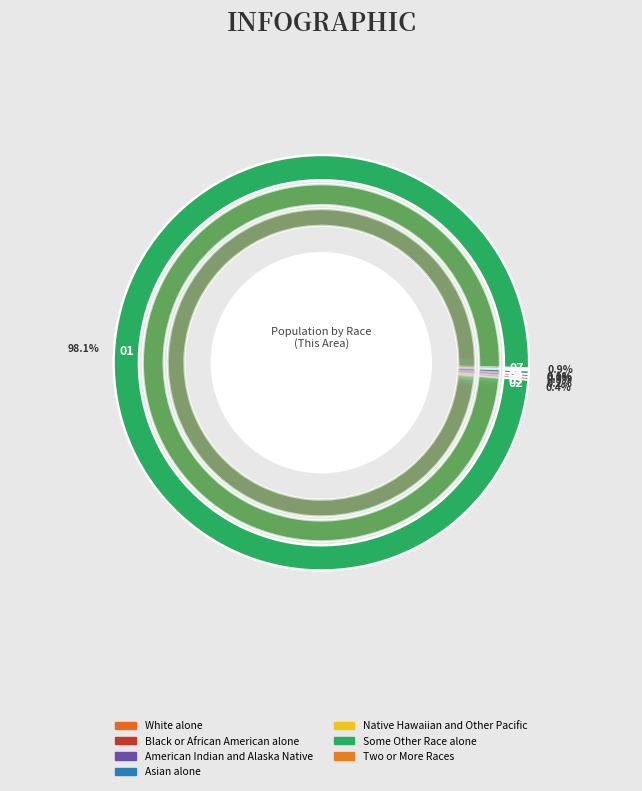

How many slices are in this pie chart?

7